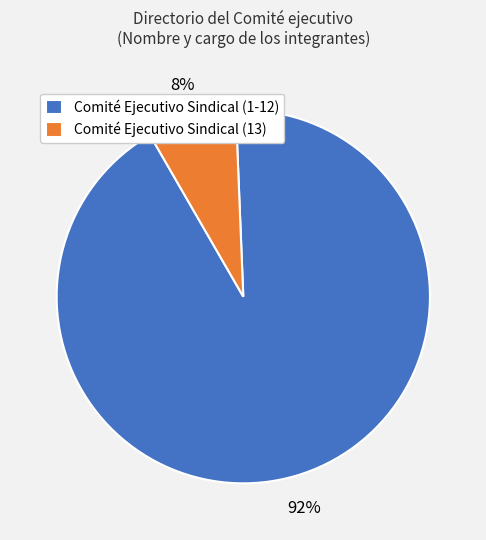

Which has a higher value, Comité Ejecutivo Sindical (13) or Comité Ejecutivo Sindical (1-12)?

Comité Ejecutivo Sindical (1-12)